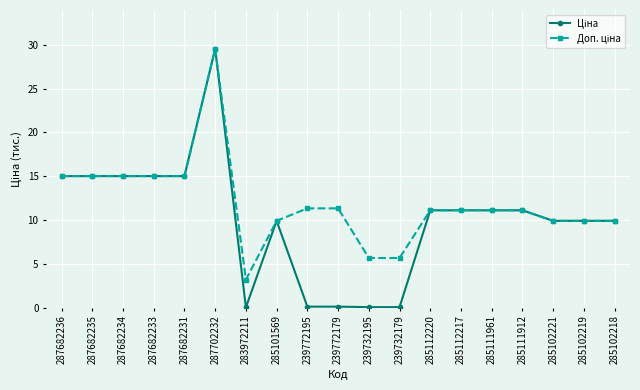

What is the label of the 2nd point from the left?

287682235